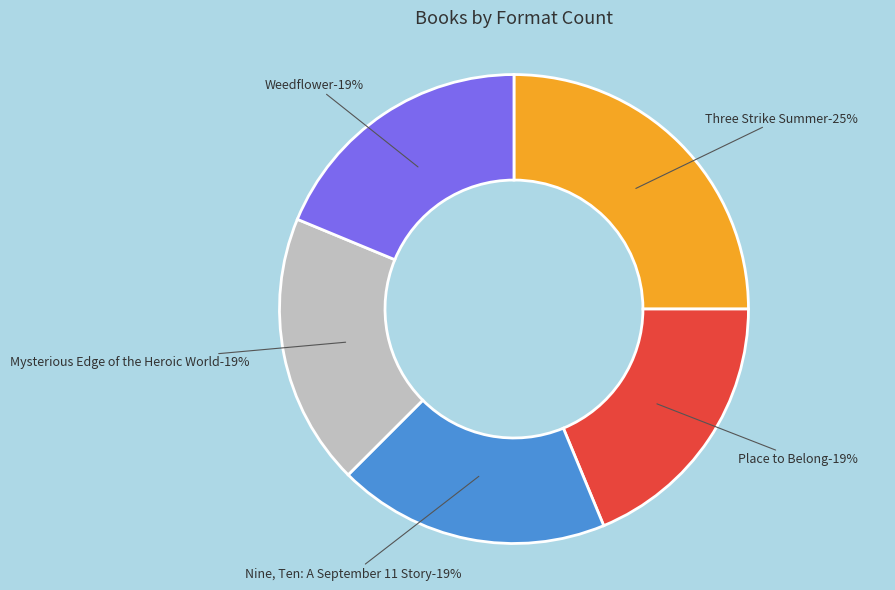

To the nearest percent, what percentage of the pie is Mysterious Edge of the Heroic World?

19%